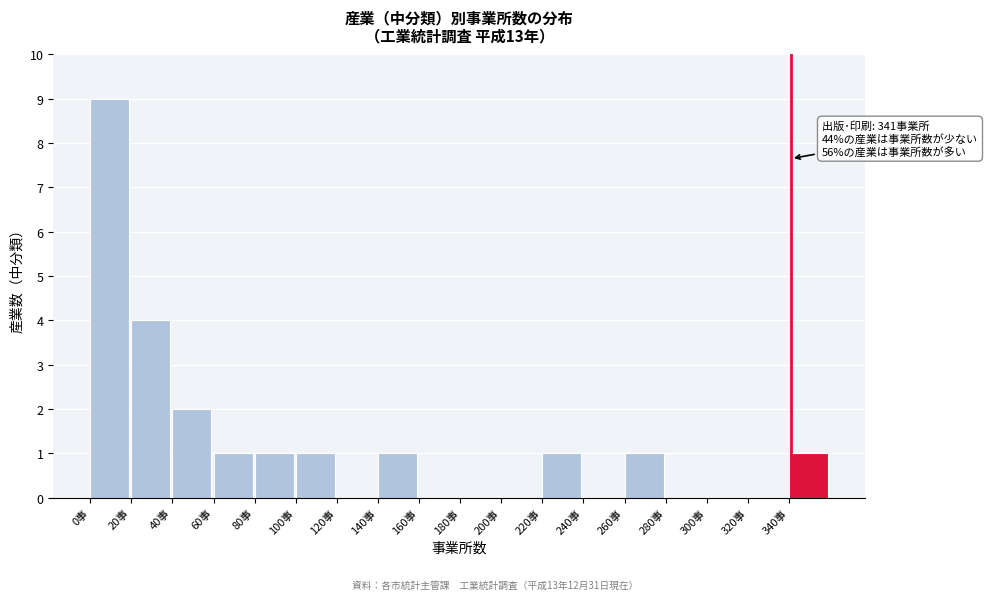

Over which range of the x-axis is the bar tallest?

0 to 20